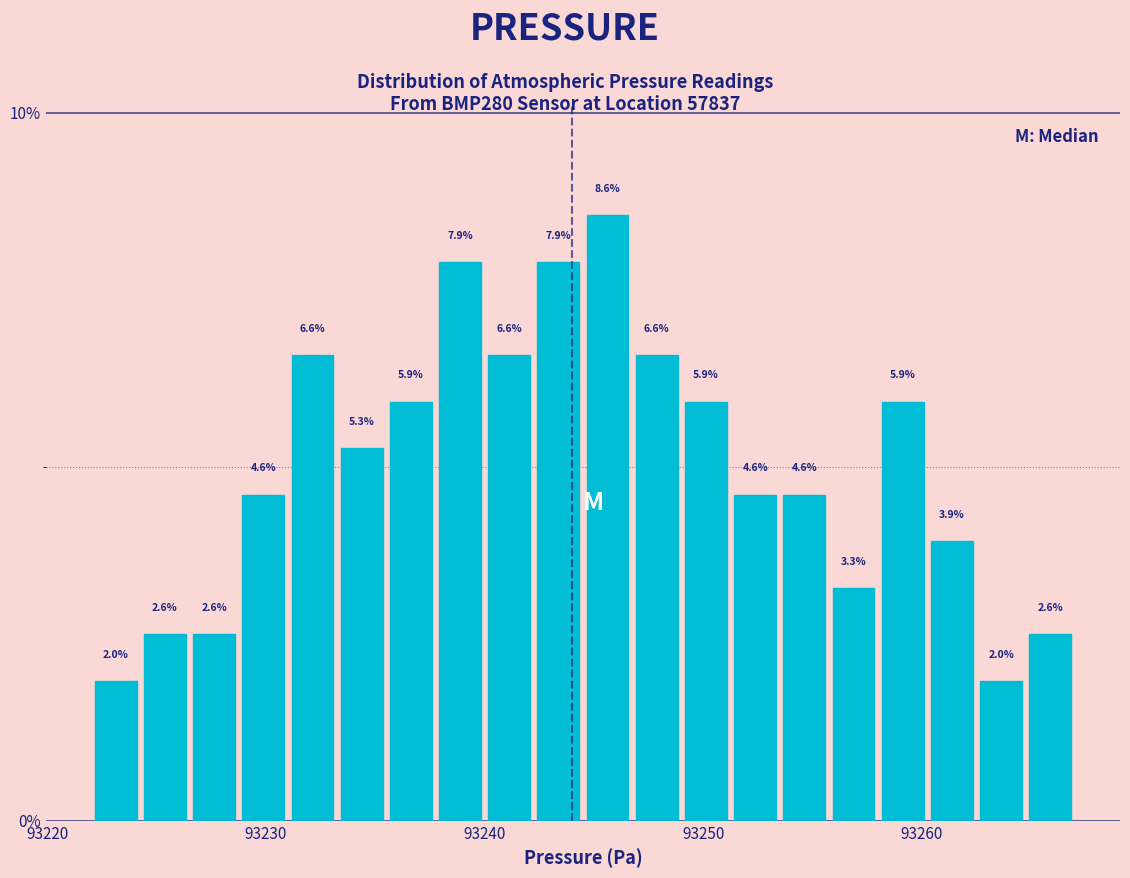

Around what value on the x-axis is the tallest bar? Give the approximate position of its centre, as read against the axis.

93246